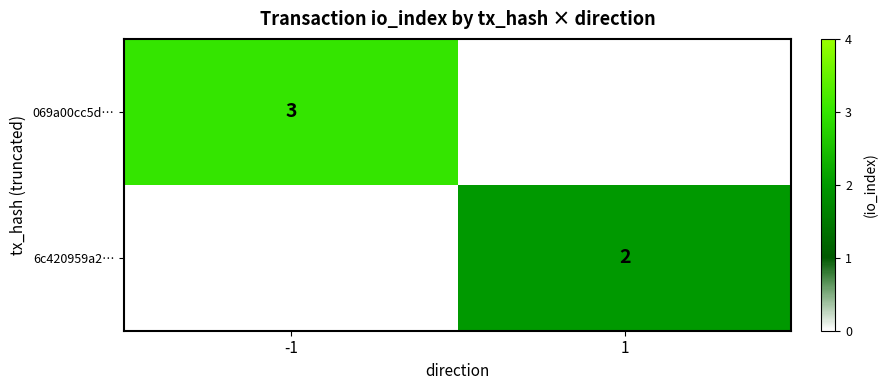

The 6c420959a2… series shows 2.7 at 1. True or false?

False